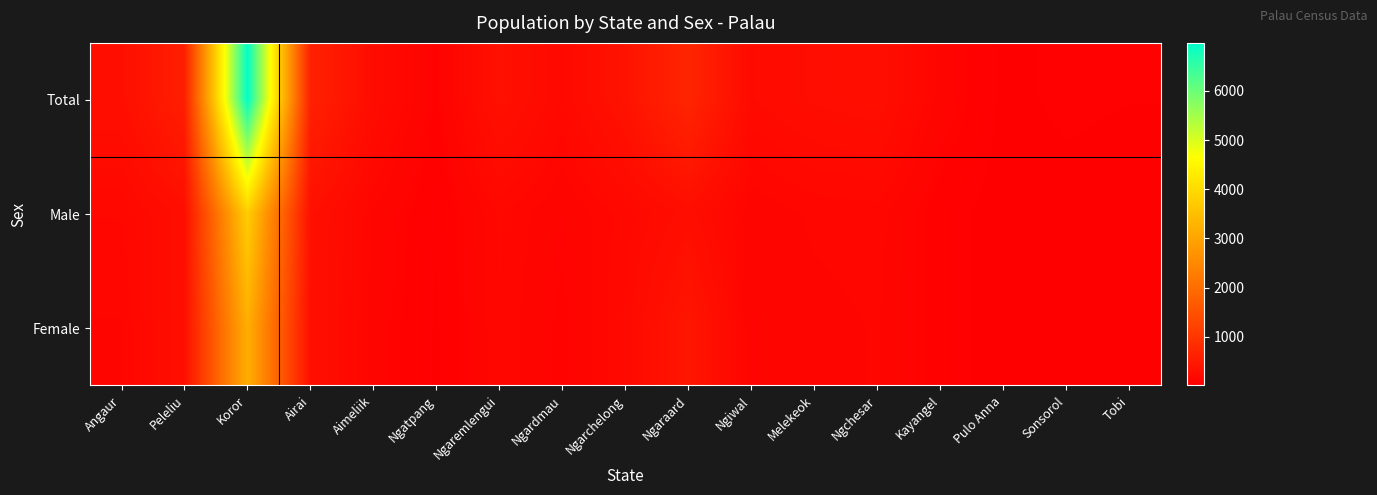

Reading left to right, what are all the values shown in this chart?

Total: Angaur=293	Peleliu=572	Koror=6976	Airai=620	Aimeliik=244	Ngatpang=74	Ngaremlengui=324	Ngardmau=182	Ngarchelong=367	Ngaraard=693	Ngiwal=213	Melekeok=262	Ngchesar=284	Kayangel=119	Pulo Anna=30	Sonsorol=45	Tobi=39
Male: Angaur=162	Peleliu=278	Koror=3775	Airai=312	Aimeliik=130	Ngatpang=41	Ngaremlengui=165	Ngardmau=102	Ngarchelong=172	Ngaraard=274	Ngiwal=109	Melekeok=140	Ngchesar=148	Kayangel=57	Pulo Anna=19	Sonsorol=26	Tobi=21
Female: Angaur=131	Peleliu=294	Koror=3201	Airai=308	Aimeliik=114	Ngatpang=33	Ngaremlengui=159	Ngardmau=80	Ngarchelong=195	Ngaraard=419	Ngiwal=104	Melekeok=122	Ngchesar=136	Kayangel=62	Pulo Anna=11	Sonsorol=19	Tobi=18